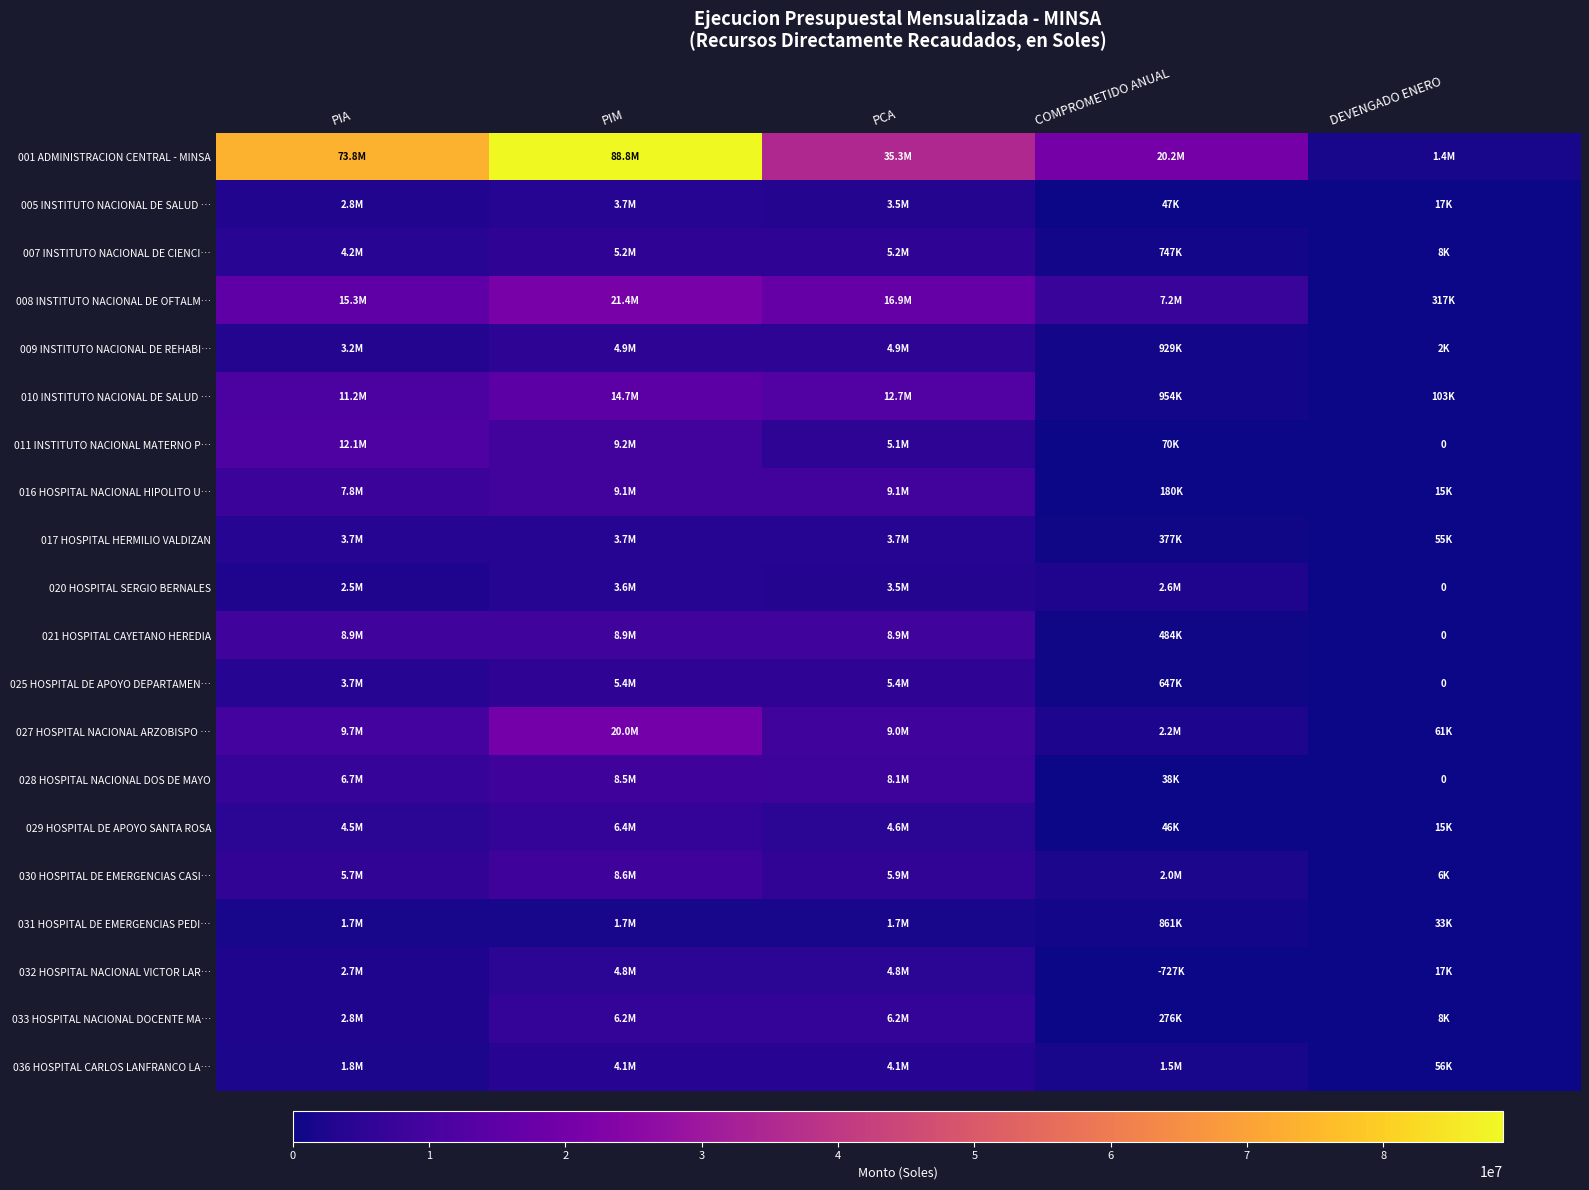

Between PCA and PIM, which is larger?

PIM